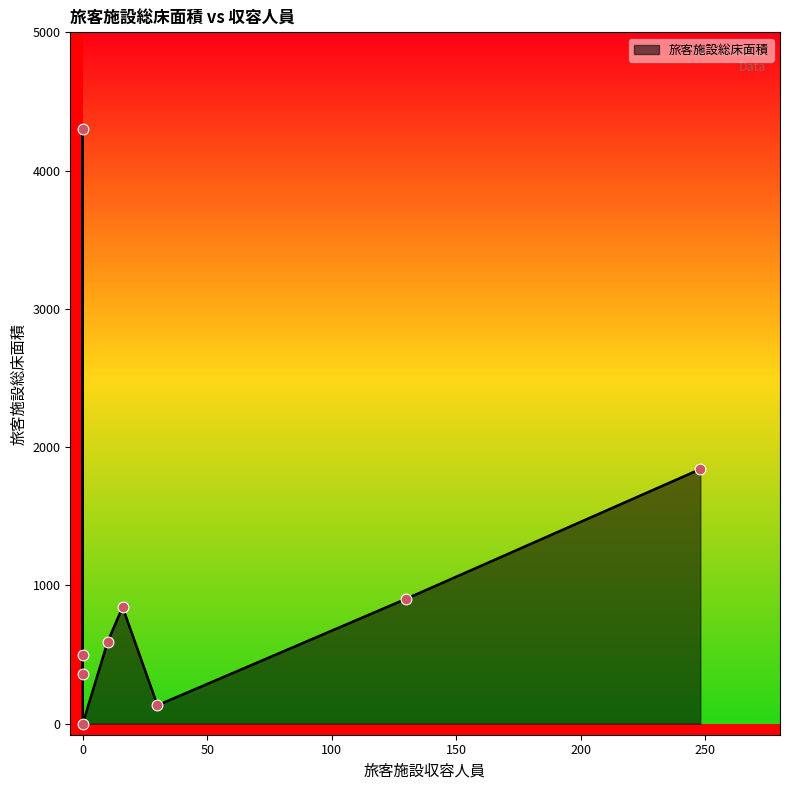

What is the change in value from 玉藻地区客船乗り場 to 海の駅なおしま?

-358.2